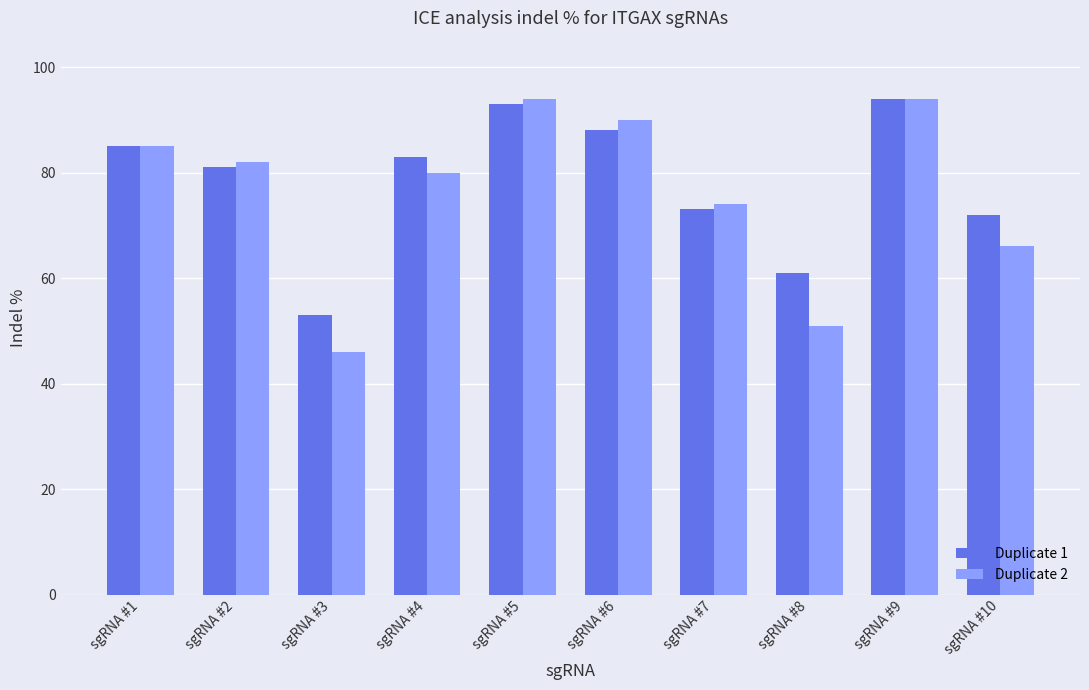

What is the sum of all Duplicate 1 values?

783